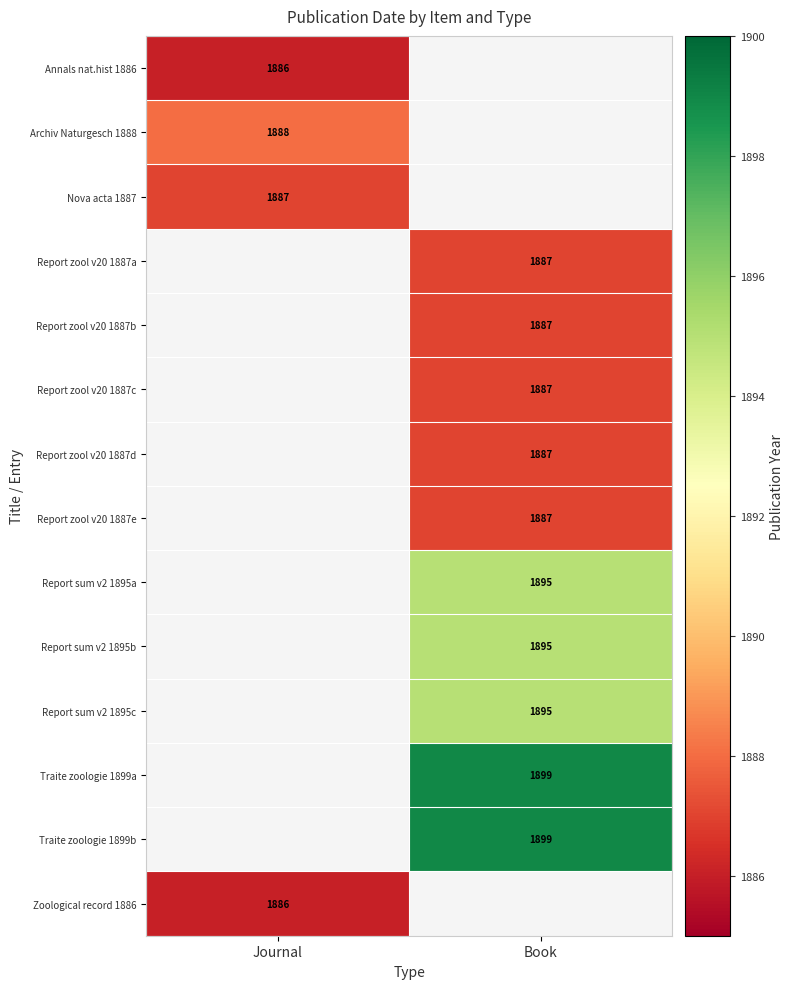

The value of Report zool v20 1887e at Book is 1887. True or false?

True